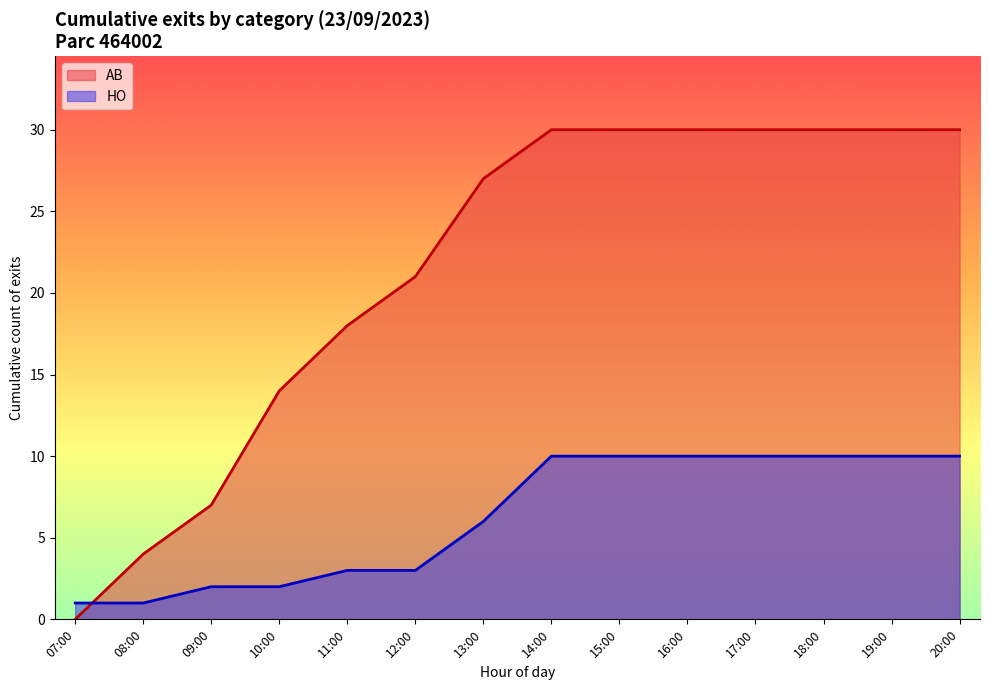

How many distinct data groups are displayed?

2